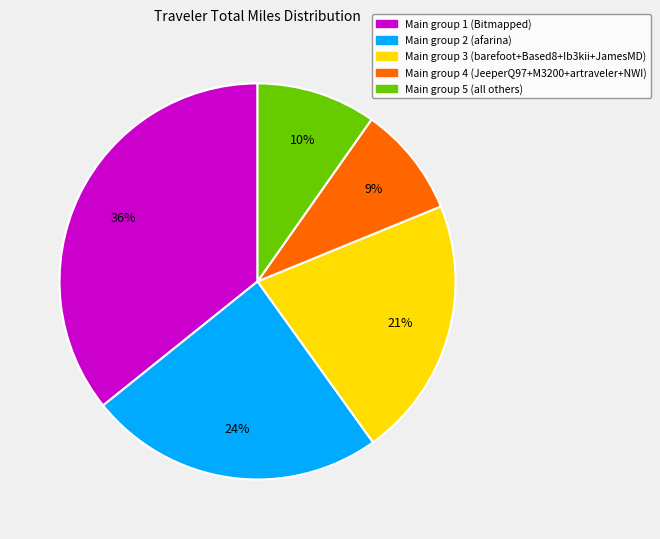

Is there any slice that represents more than half of the pie?

No